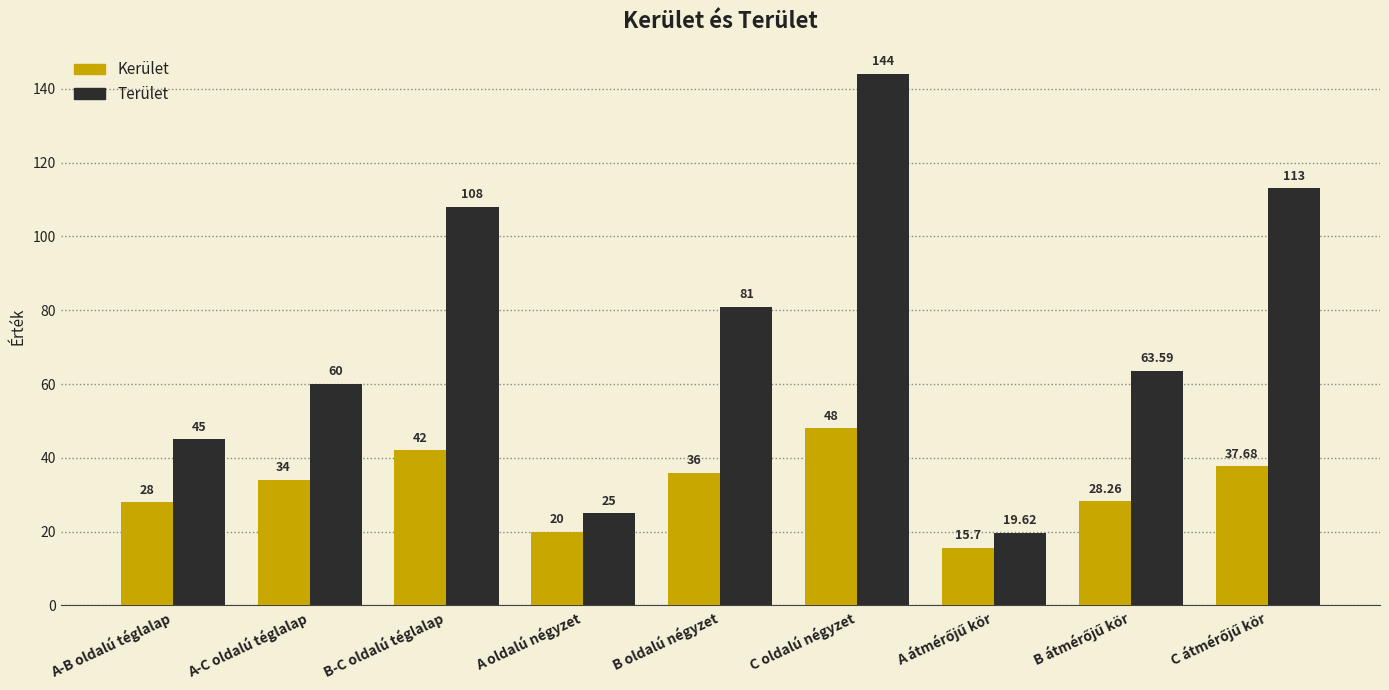

What is the sum of the Kerület values at A-B oldalú téglalap and A oldalú négyzet?

48.0